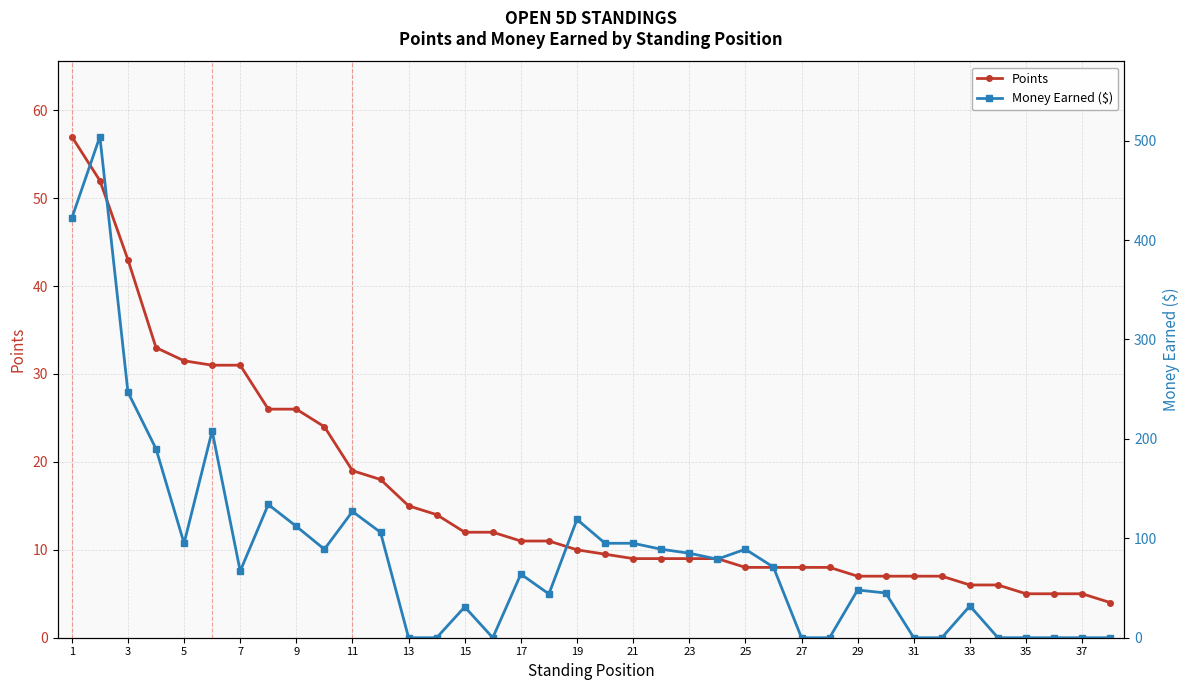

Reading left to right, extract all data points from this chart.

Points: 57.0	52.0	43.0	33.0	31.5	31.0	31.0	26.0	26.0	24.0	19.0	18.0	15.0	14.0	12.0	12.0	11.0	11.0	10.0	9.5	9.0	9.0	9.0	9.0	8.0	8.0	8.0	8.0	7.0	7.0	7.0	7.0	6.0	6.0	5.0	5.0	5.0	4.0
Money Earned ($): 422.0	504.0	247.0	190.0	95.0	208.0	67.0	134.0	112.0	89.0	127.0	106.0	0.0	0.0	31.0	0.0	64.0	44.0	119.0	95.0	95.0	89.0	85.0	79.0	89.0	71.0	0.0	0.0	48.0	45.0	0.0	0.0	32.0	0.0	0.0	0.0	0.0	0.0